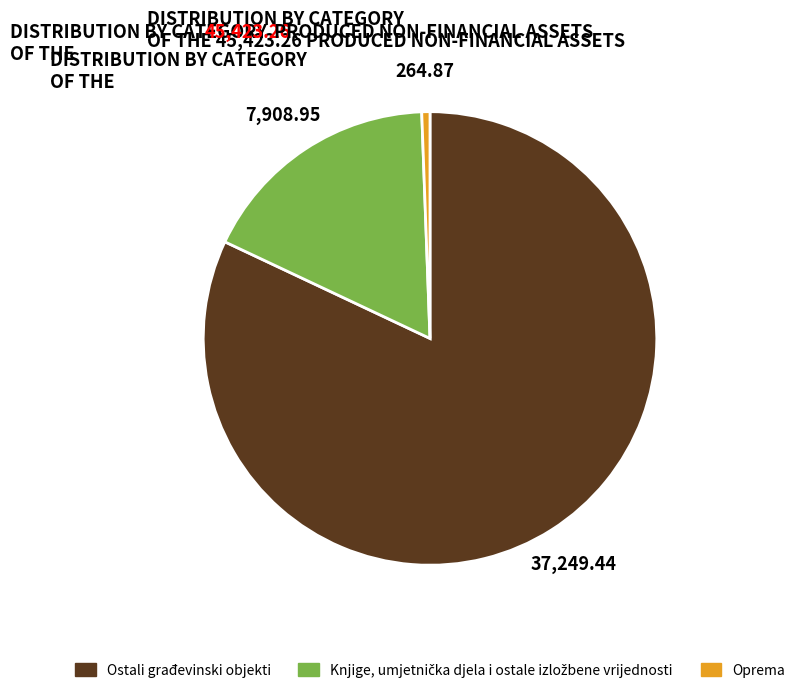

What is the majority slice?

Ostali građevinski objekti